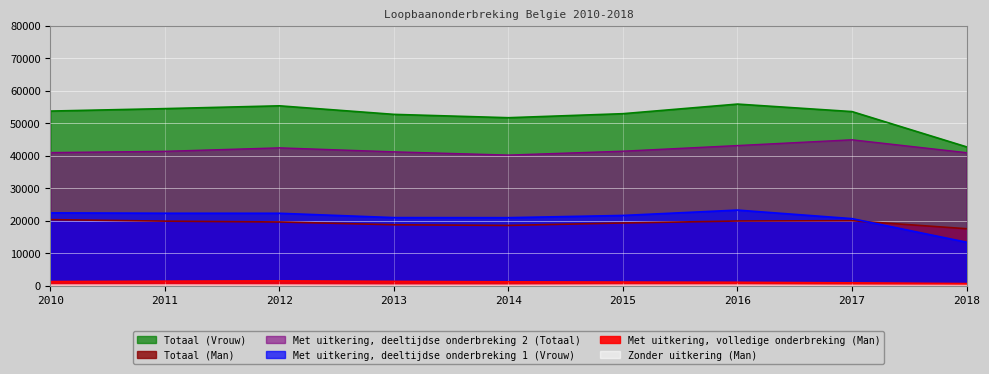

The Met uitkering, deeltijdse onderbreking 1 (Vrouw) series shows 31084.2 at 2010. True or false?

False